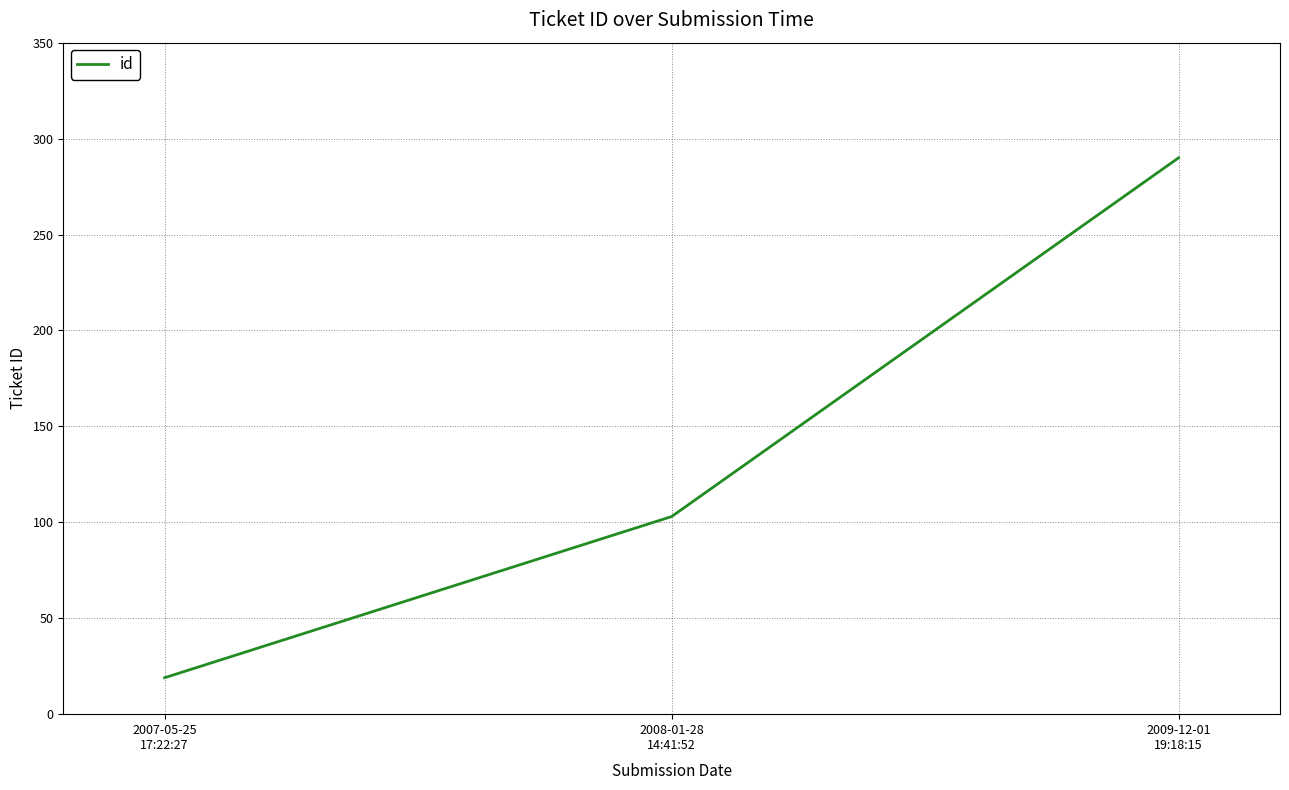

Which label corresponds to the smallest value in the chart?

2007-05-25
17:22:27